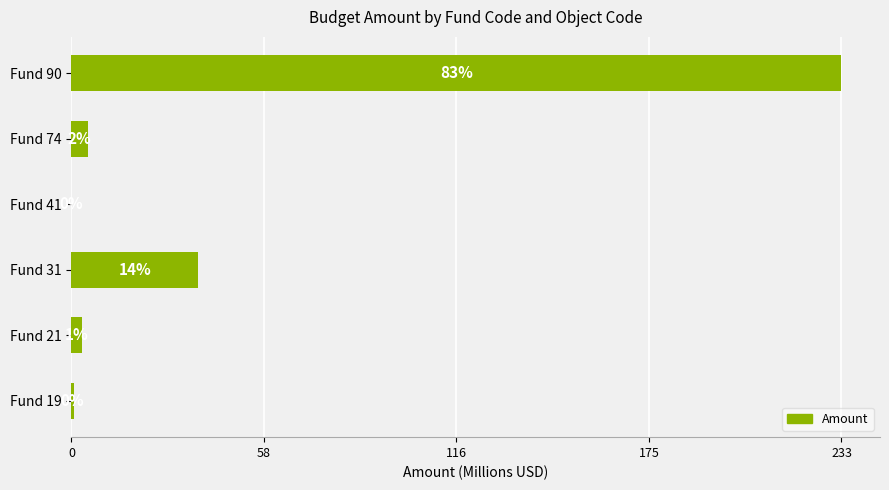

How many bars are there in total?

6